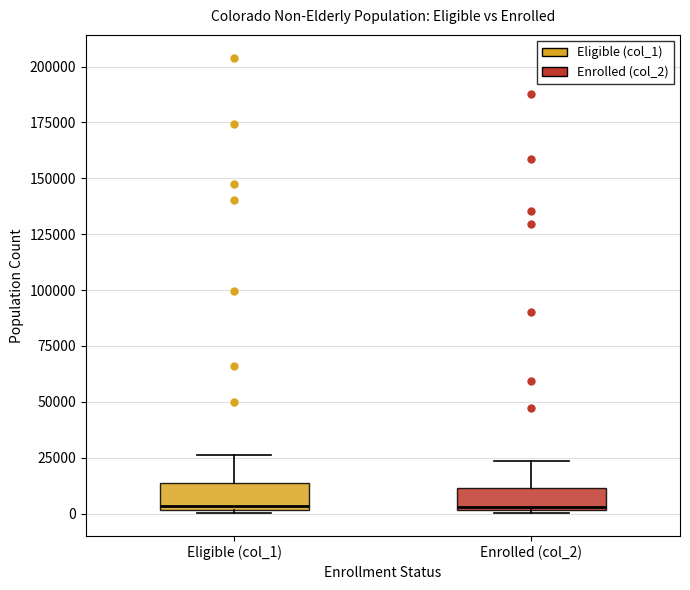

Reading left to right, read every box against the y-axis: the position of its median line, the range the box covers, and the ends of its whiskers. The values are not printed on the chart, so give them approximately, as read against the axis.

Eligible (col_1): median 5000, box 0 to 15000, whiskers 0 to 25000
Enrolled (col_2): median 5000, box 0 to 10000, whiskers 0 to 25000